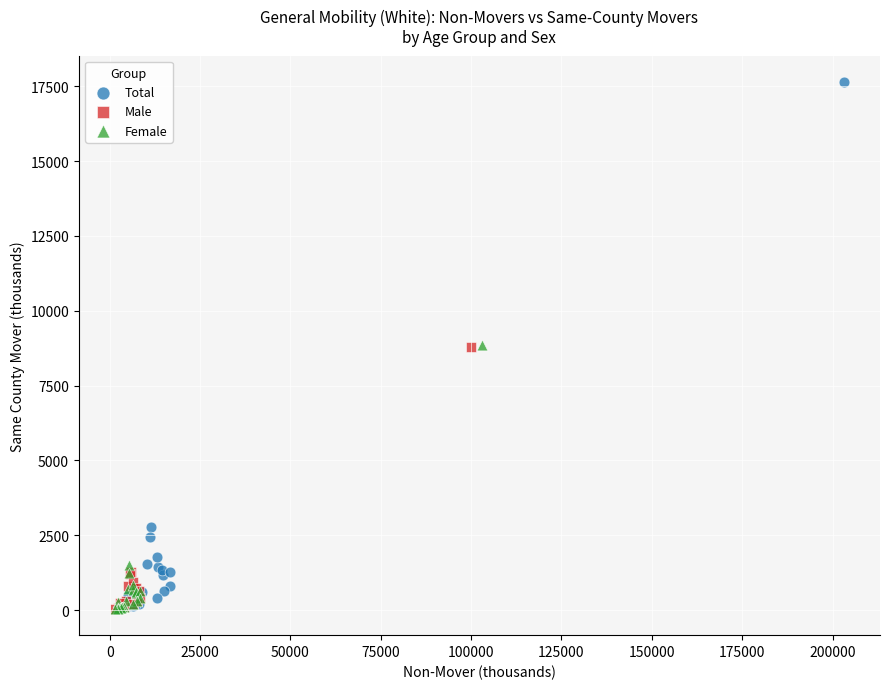

Which series contains the highest Y value?

Total